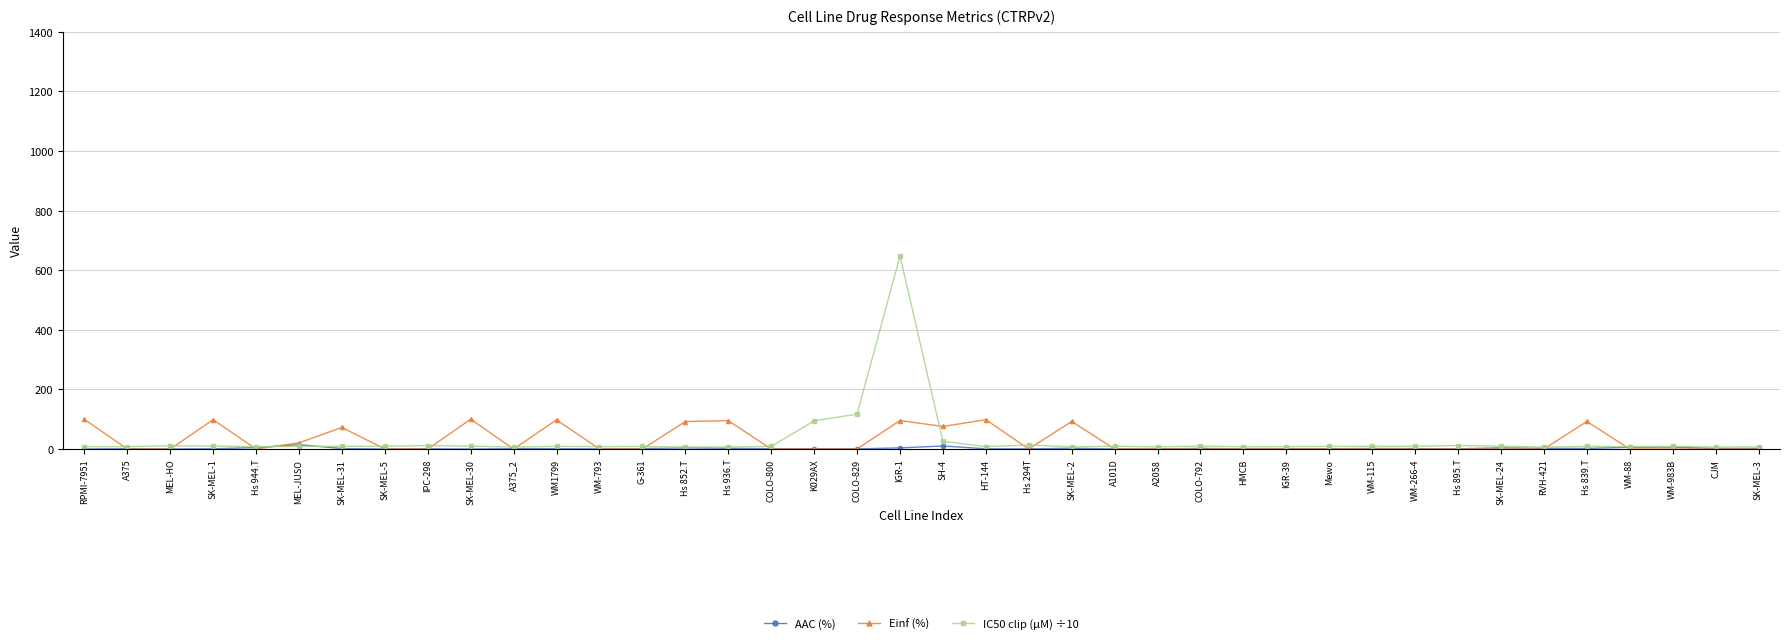

What is the difference between the highest and lowest values at HT-144?

97.8